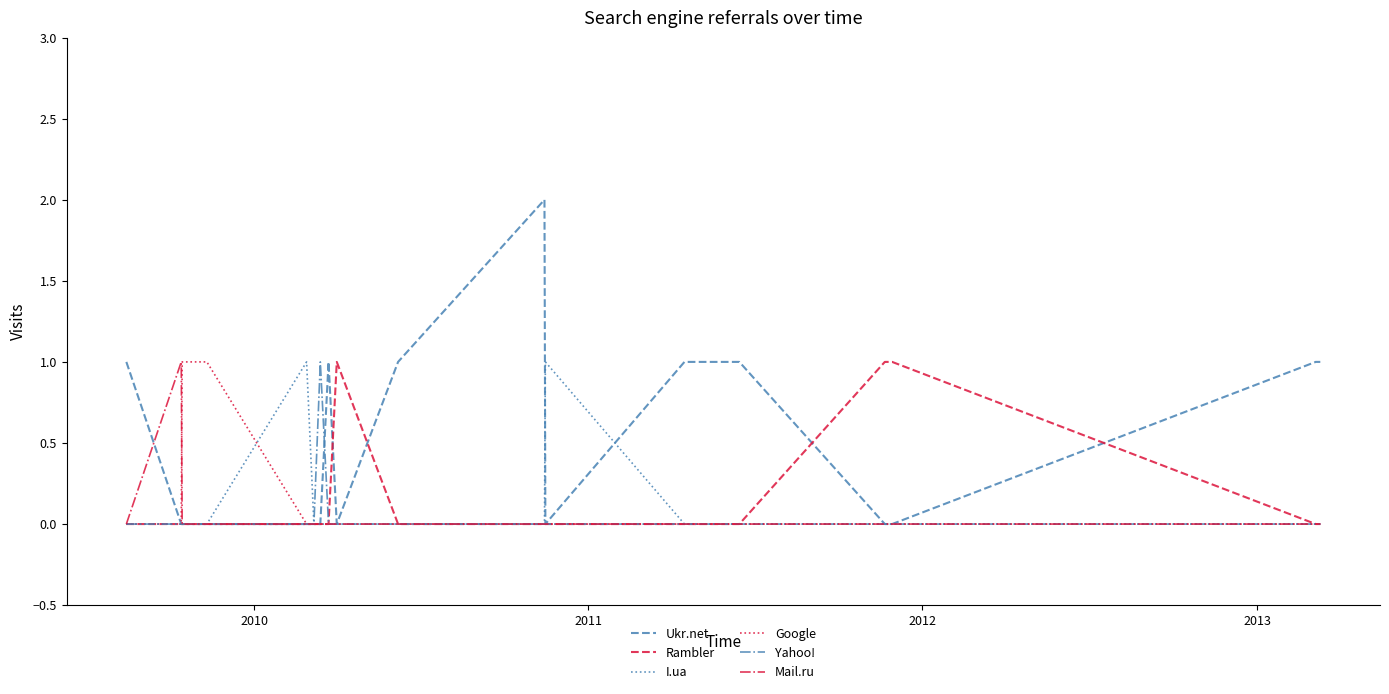

Reading left to right, transcribe all the data shown in this chart.

Ukr.net: 1	0	0	0	0	0	0	1	0	1	2	0	1	1	0	0	0	0	0	0	0	1	1
Rambler: 0	0	0	0	0	0	0	0	1	0	0	0	0	0	1	1	1	1	1	1	1	0	0
I.ua: 0	0	0	0	1	0	0	0	0	0	0	1	0	0	0	0	0	0	0	0	0	0	0
Google: 0	0	1	1	0	0	0	0	0	0	0	0	0	0	0	0	0	0	0	0	0	0	0
Yahoo!: 0	0	0	0	0	0	1	0	0	0	0	0	0	0	0	0	0	0	0	0	0	0	0
Mail.ru: 0	1	0	0	0	0	0	0	0	0	0	0	0	0	0	0	0	0	0	0	0	0	0